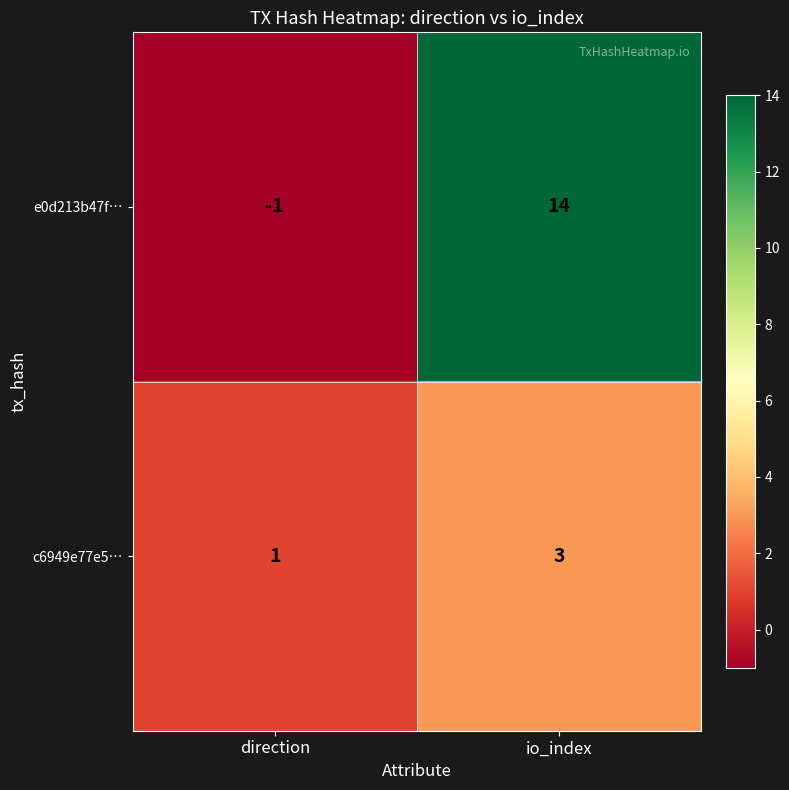

Is it true that c6949e77e5… equals 0 at direction?

False